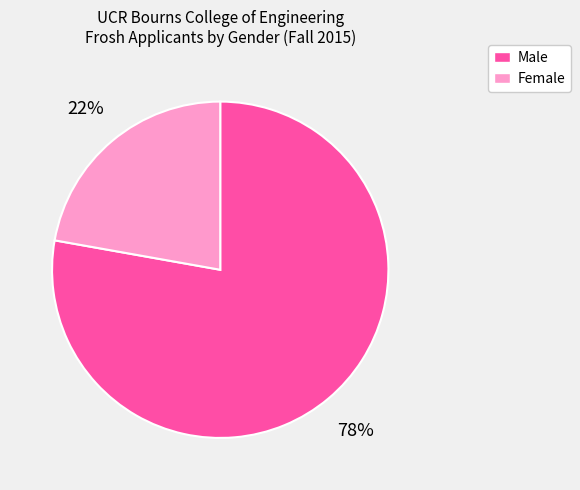

Is there a majority slice in this chart?

Yes